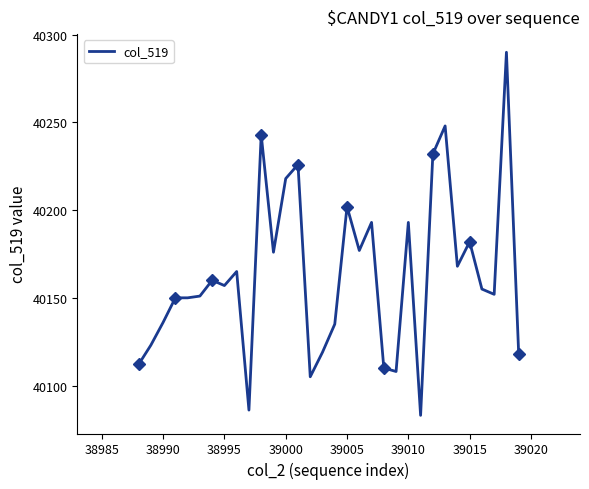

How many lines are shown in the chart?

1